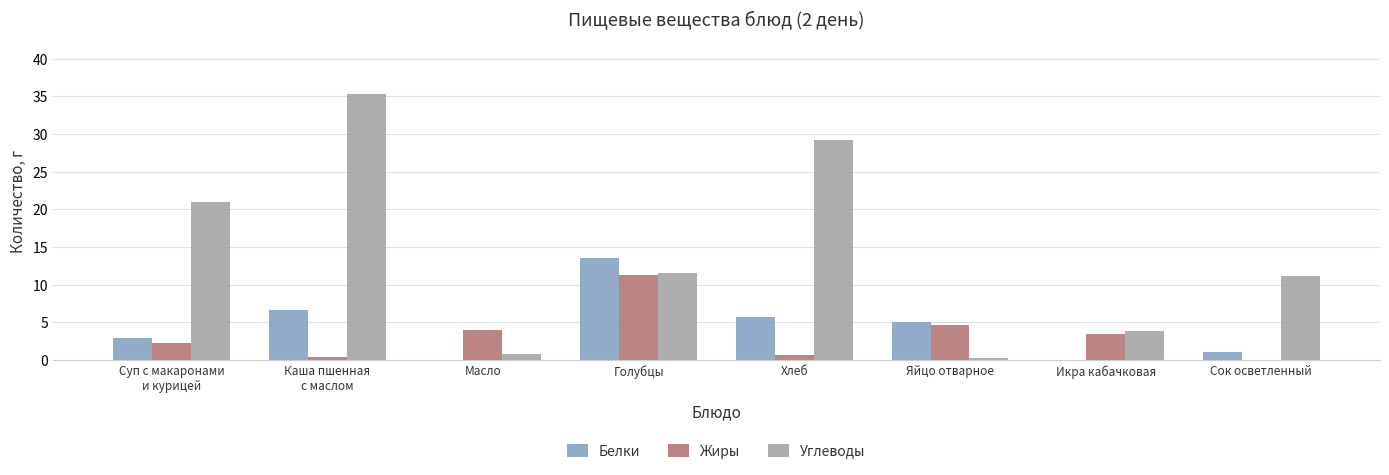

At which label does Белки first exceed 5?

Каша пшенная
с маслом